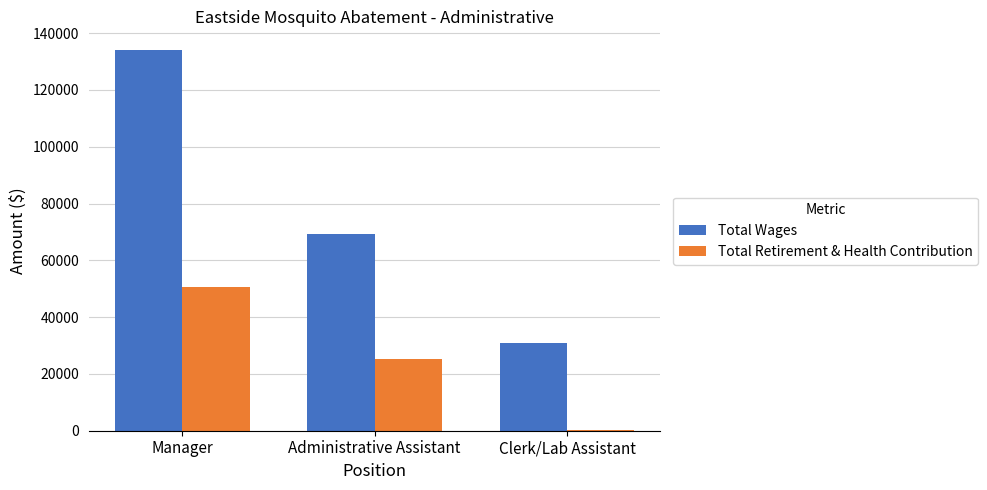

Reading left to right, extract all data points from this chart.

Total Wages: 133942	69145	30893
Total Retirement & Health Contribution: 50466	25084	421